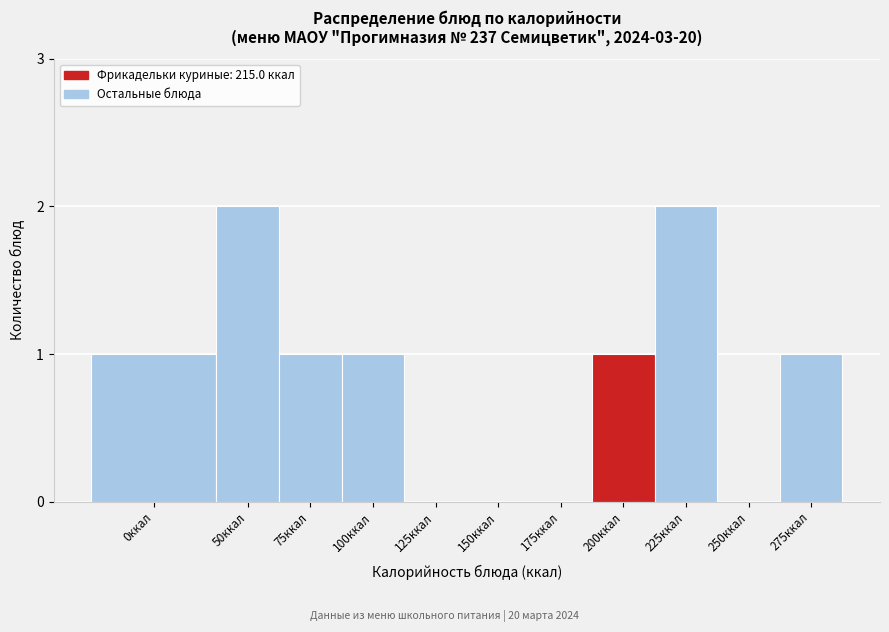

Which has a higher value, 50ккал or 275ккал?

50ккал